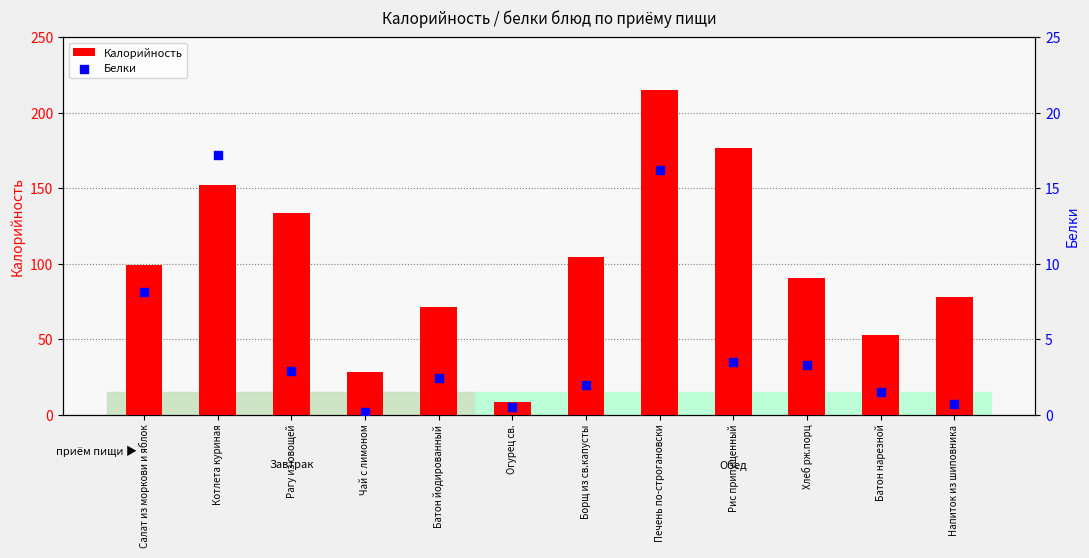

What are all the series names shown in the legend?

Калорийность, Белки